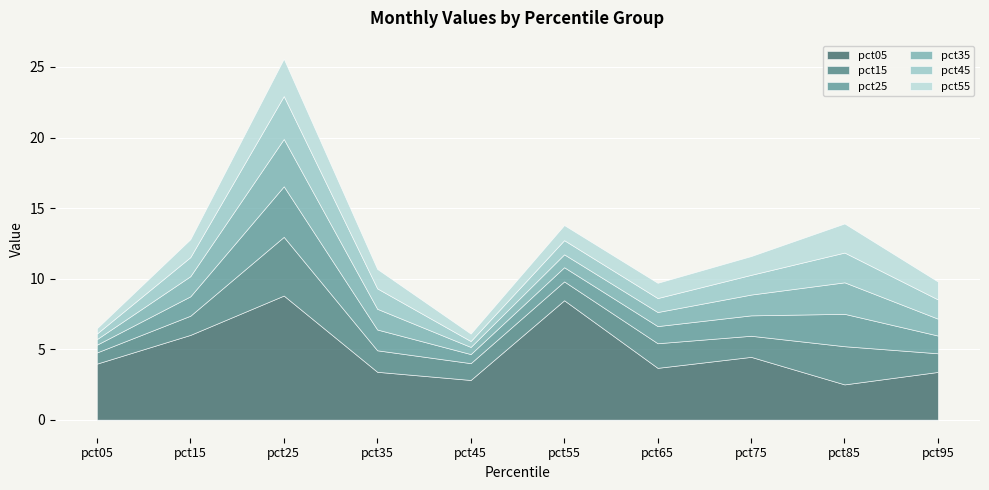

The pct05 series shows 3.6 at pct85. True or false?

False